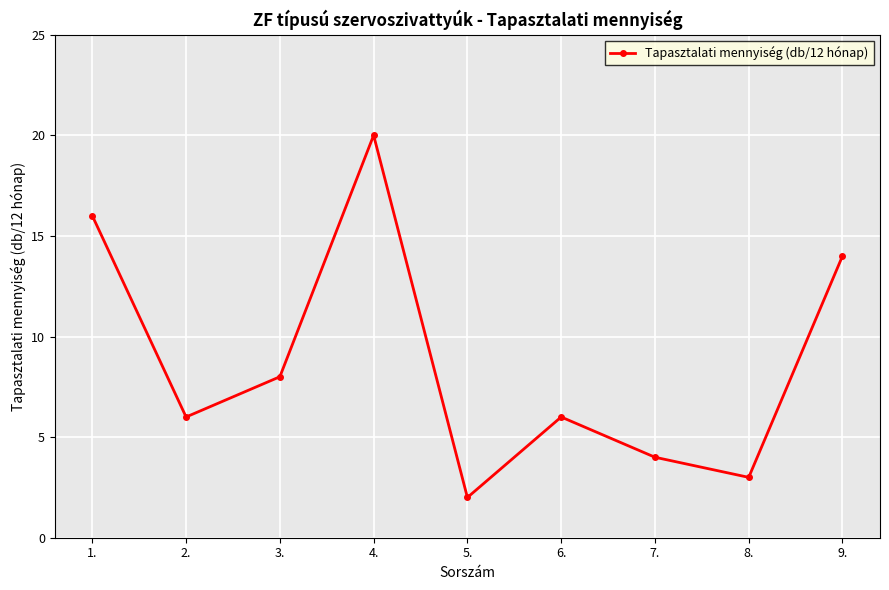

Which category has the highest value across all series?

4.